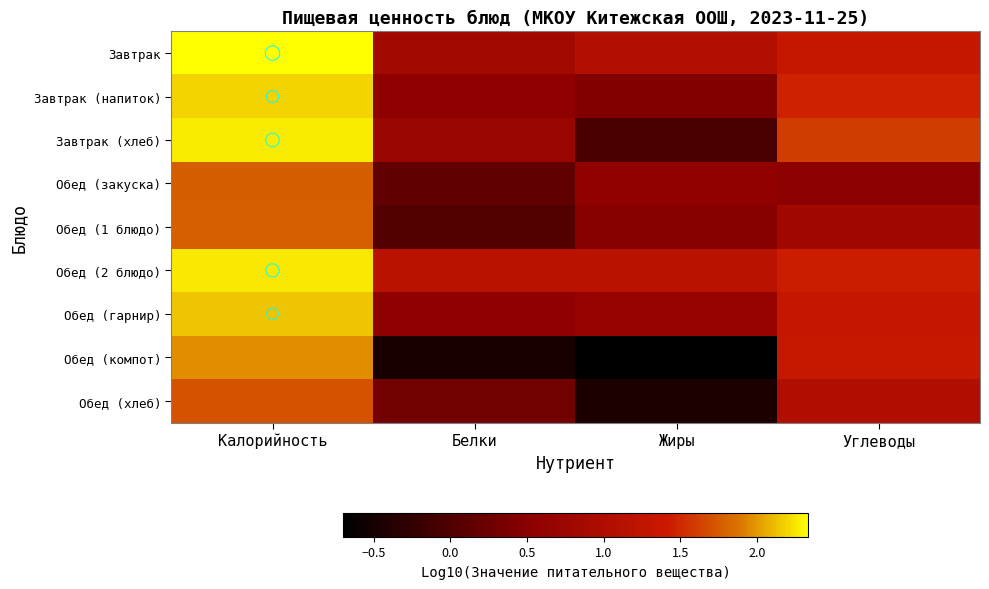

Reading left to right, what are all the values shown in this chart?

Завтрак: Калорийность=2.3	Белки=0.8	Жиры=1.1	Углеводы=1.3
Завтрак (напиток): Калорийность=2.2	Белки=0.6	Жиры=0.4	Углеводы=1.5
Завтрак (хлеб): Калорийность=2.3	Белки=0.7	Жиры=-0.1	Углеводы=1.6
Обед (закуска): Калорийность=1.8	Белки=0.1	Жиры=0.6	Углеводы=0.5
Обед (1 блюдо): Калорийность=1.8	Белки=0.0	Жиры=0.5	Углеводы=0.8
Обед (2 блюдо): Калорийность=2.3	Белки=1.2	Жиры=1.2	Углеводы=1.4
Обед (гарнир): Калорийность=2.1	Белки=0.6	Жиры=0.7	Углеводы=1.3
Обед (компот): Калорийность=2.0	Белки=-0.5	Жиры=-0.7	Углеводы=1.3
Обед (хлеб): Калорийность=1.7	Белки=0.3	Жиры=-0.4	Углеводы=1.0